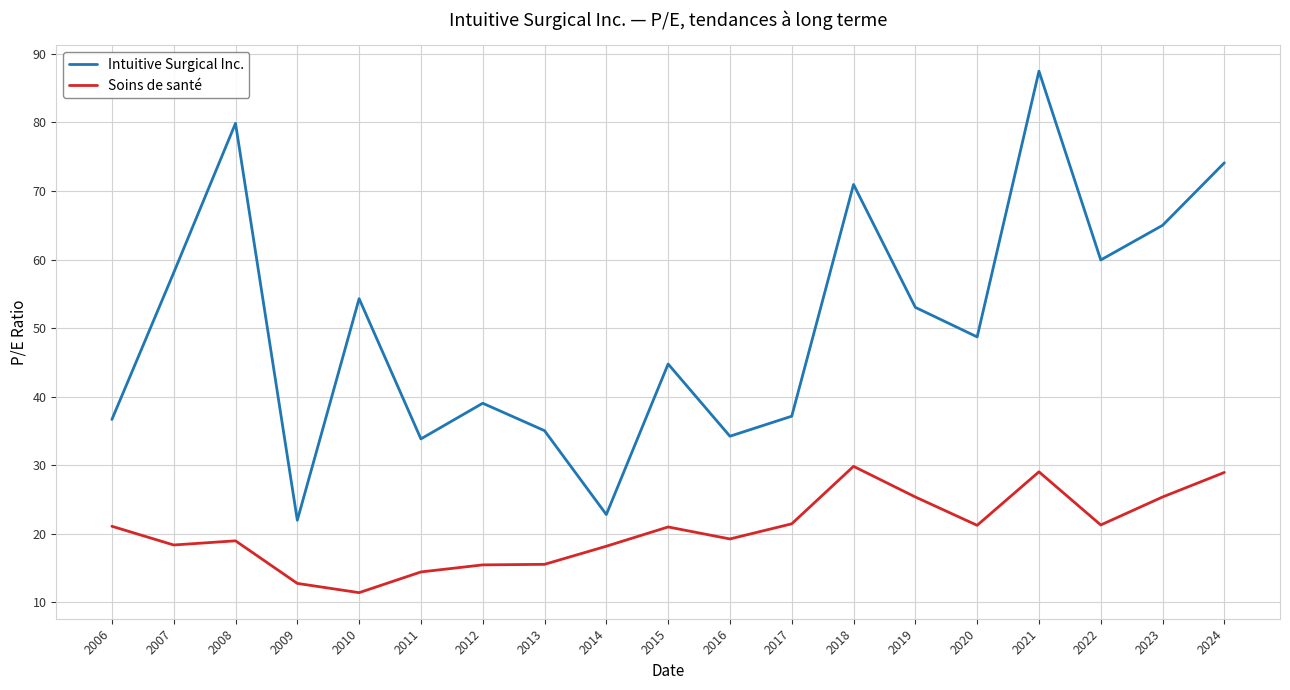

True or false: Soins de santé has a value of 18.2 at 2014.

True